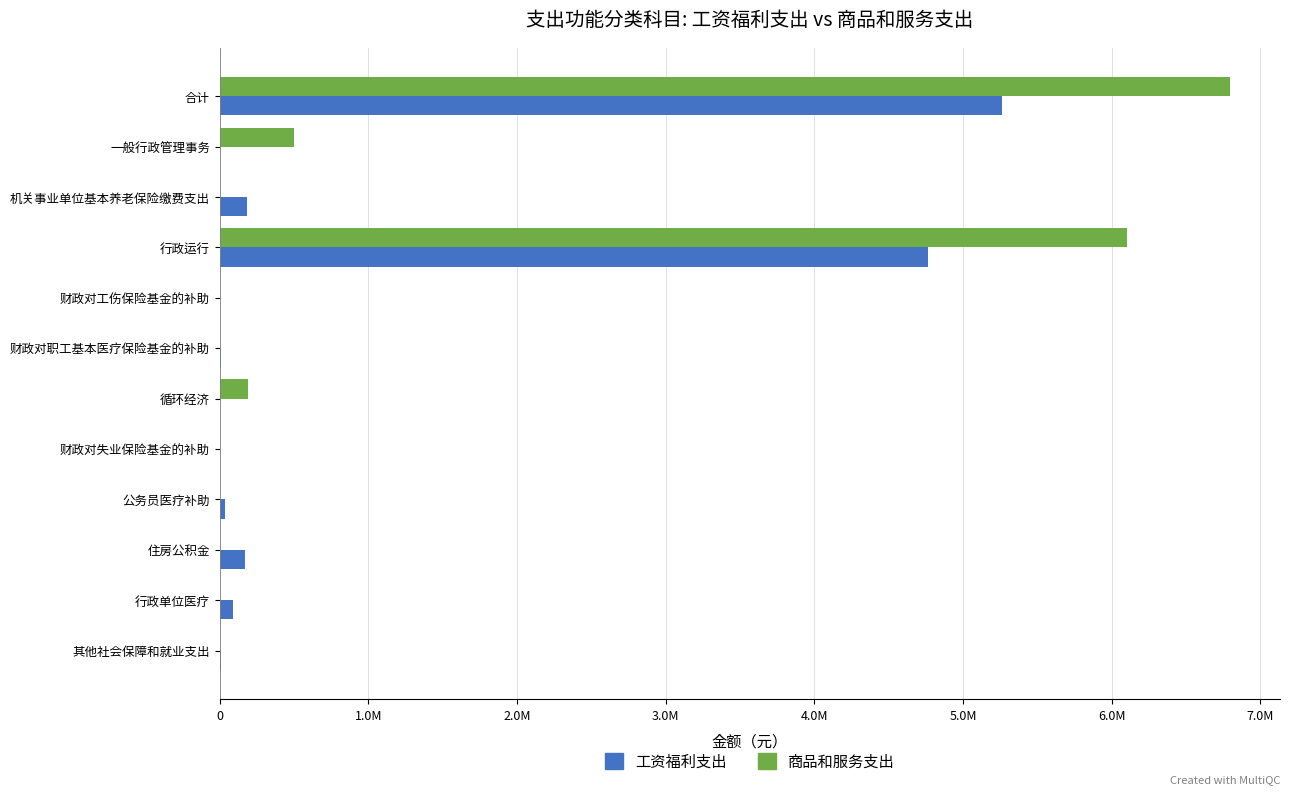

What are all the series names shown in the legend?

工资福利支出, 商品和服务支出